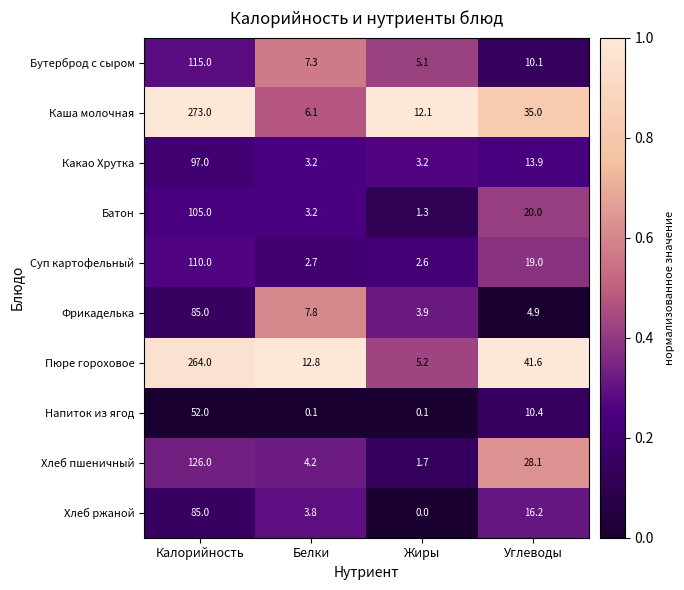

What is the difference between the highest and lowest values at Углеводы?

36.7